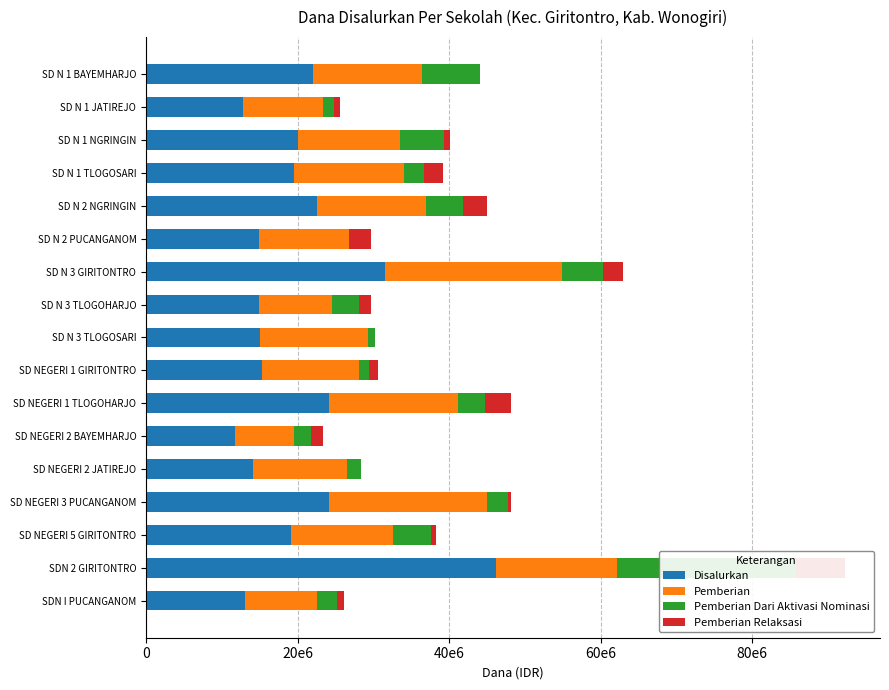

Is the value of Pemberian Dari Aktivasi Nominasi at SD NEGERI 3 PUCANGANOM greater than the value of Disalurkan at SD N 3 GIRITONTRO?

No